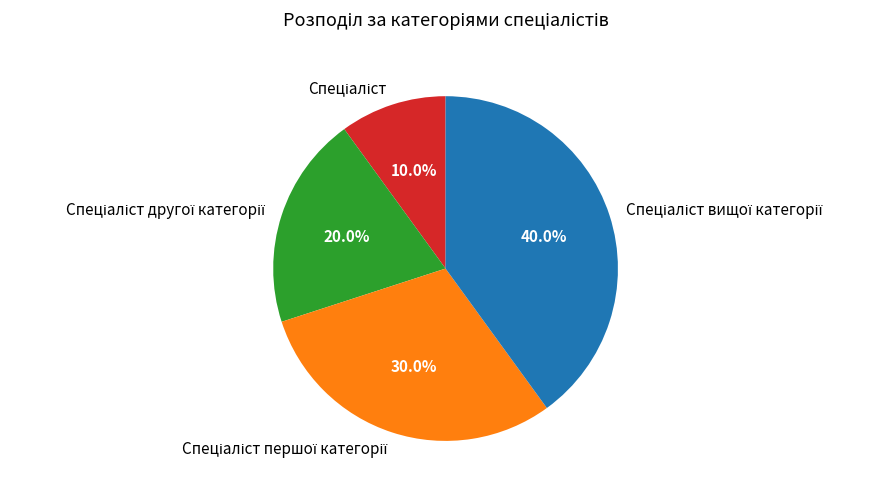

How many segments does this pie chart have?

4